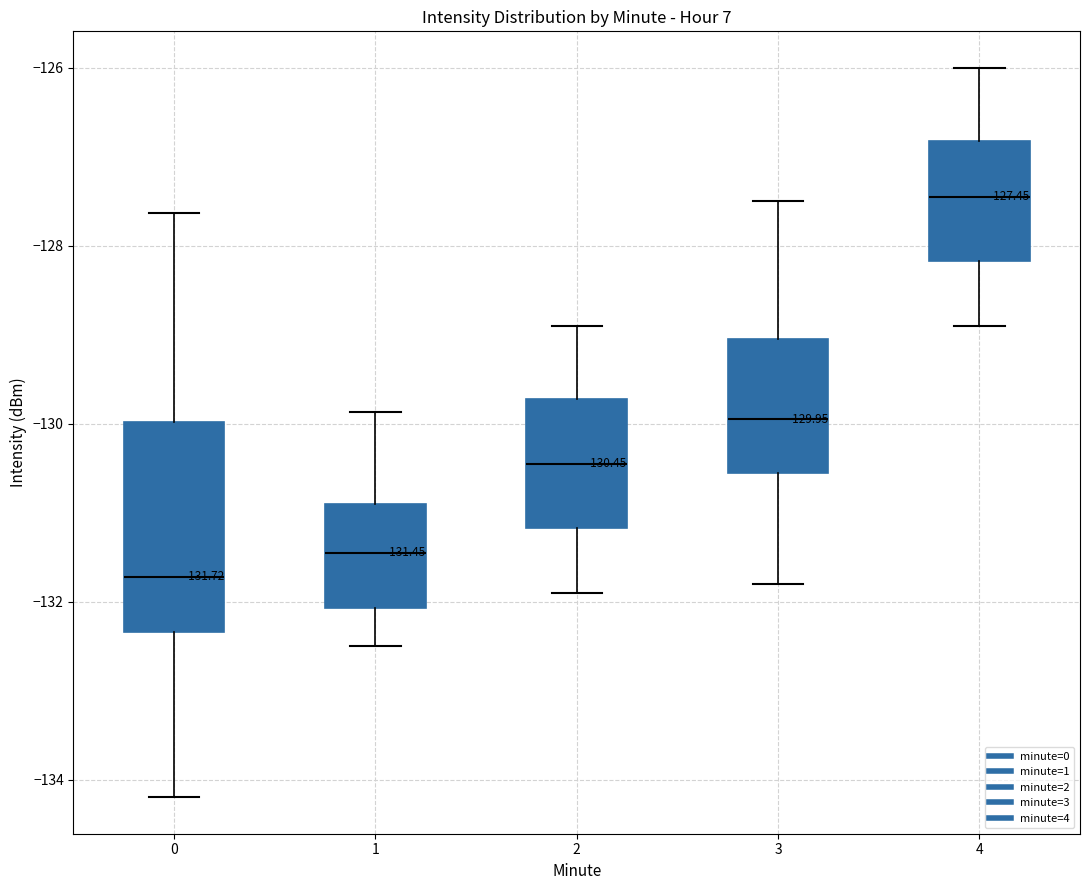

Which box's median line is the highest?

4